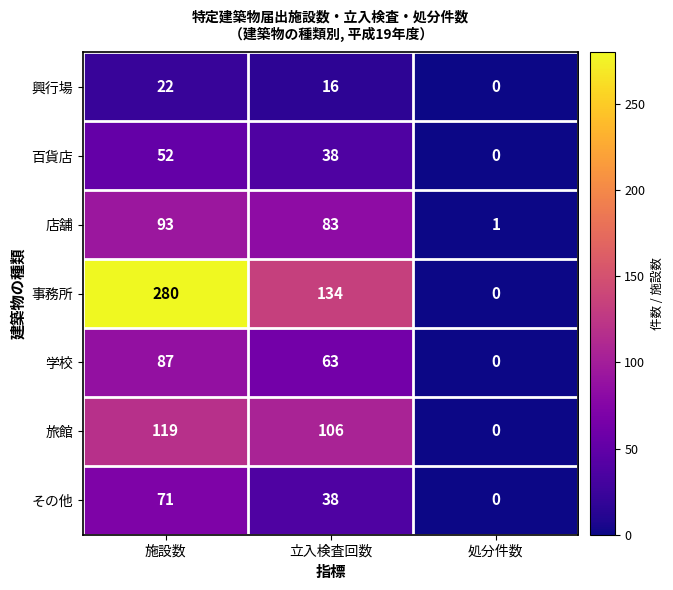

Where does the 事務所 series first go above 134?

施設数